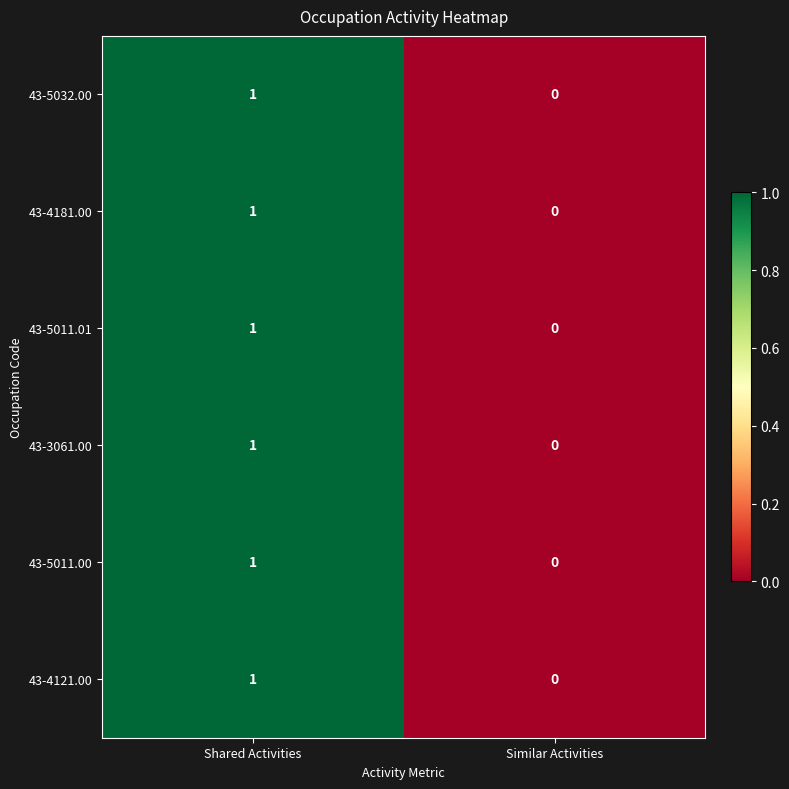

True or false: 43-4181.00 has a value of 0 at Similar Activities.

True